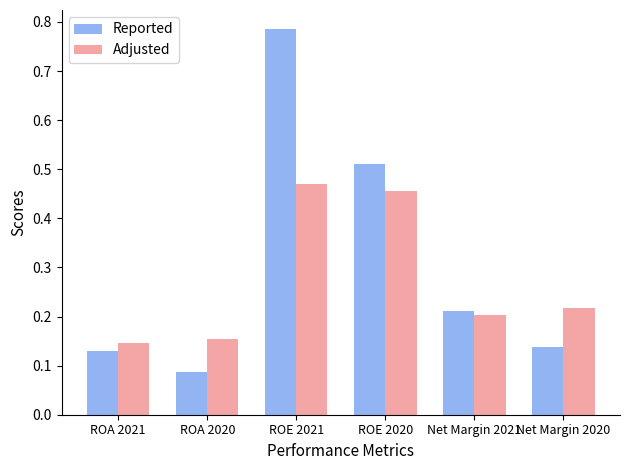

The value of Reported at ROA 2020 is 0.0. True or false?

False